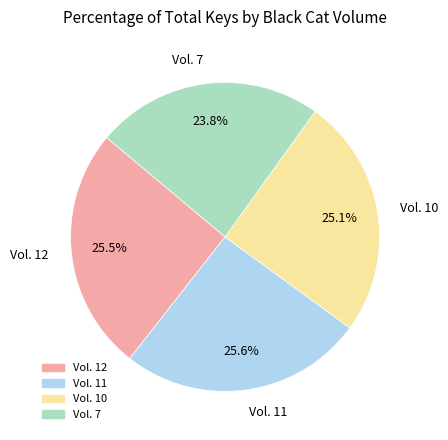

What percentage is the Vol. 7 slice, to the nearest percent?

24%